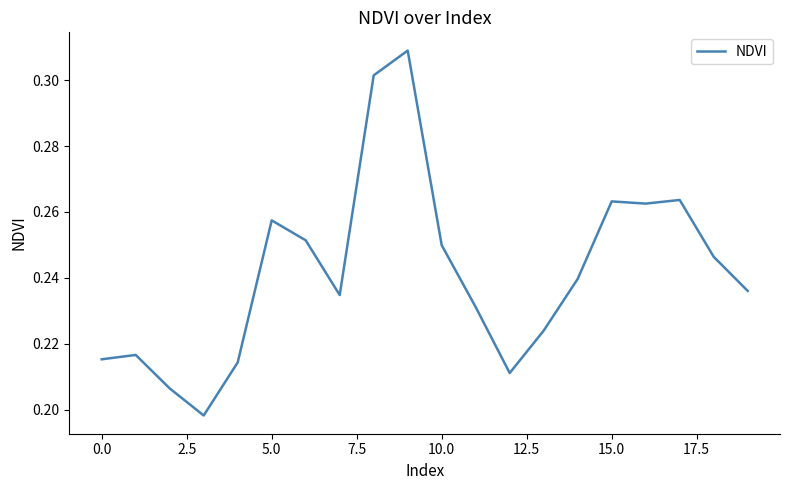

What is the difference between the second highest and second lowest values?

0.1